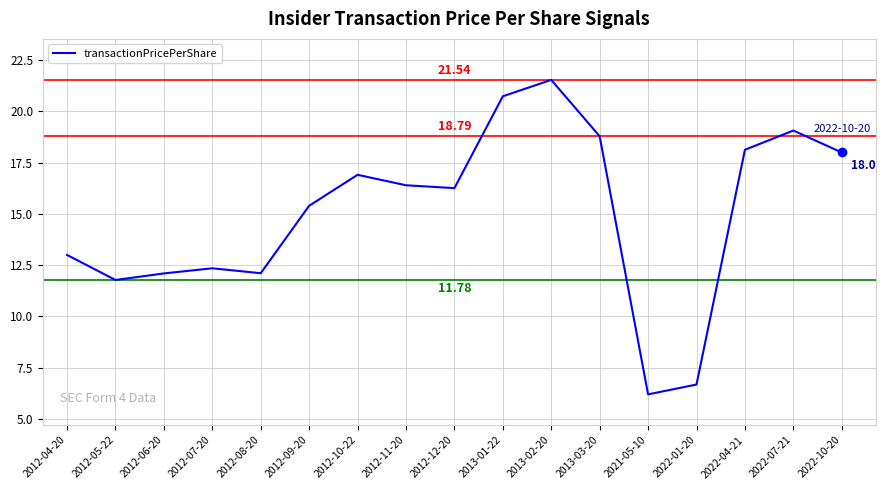

What is the difference between the values at 2012-10-22 and 2022-10-20?

1.1